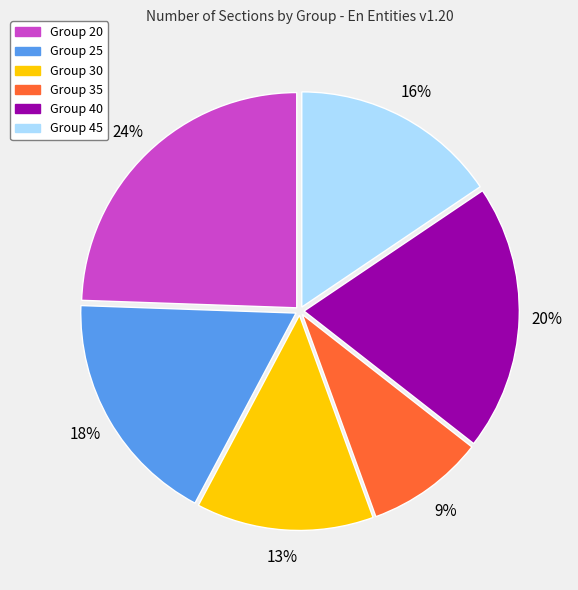

True or false: Group 30 accounts for 23% of the total.

False